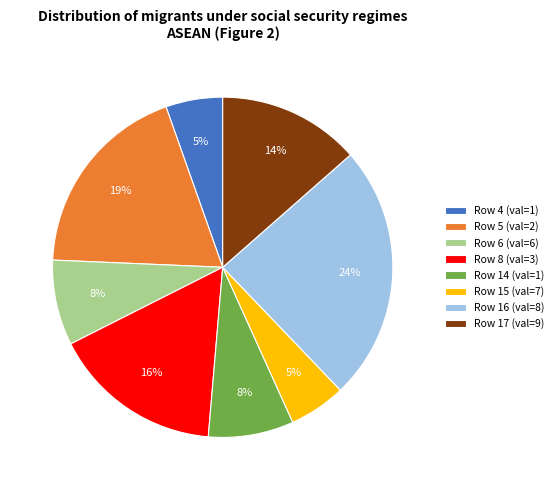

Between Row 14 (val=1) and Row 15 (val=7), which is larger?

Row 14 (val=1)